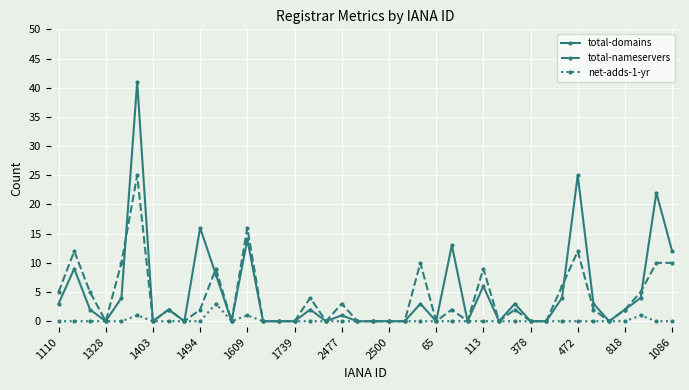

Which series has the largest range (max minus min)?

total-domains